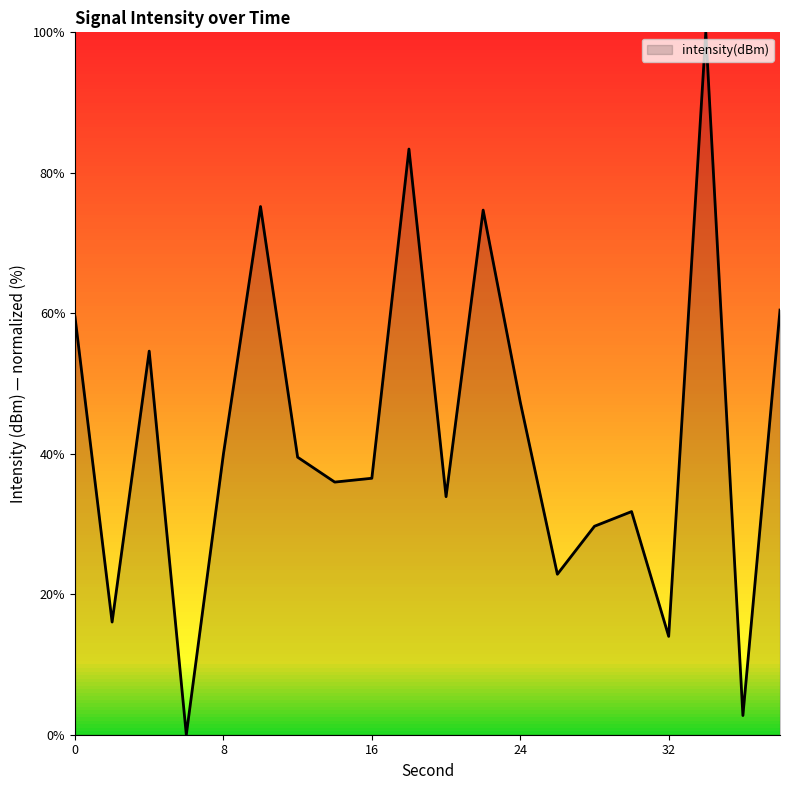

What is the difference between the maximum and minimum values?

100.0